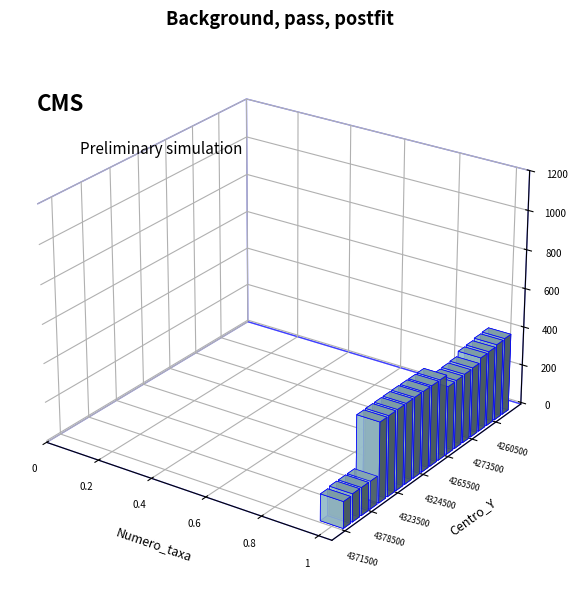

The value of Numero_taxa at 4273500 is 1. True or false?

True